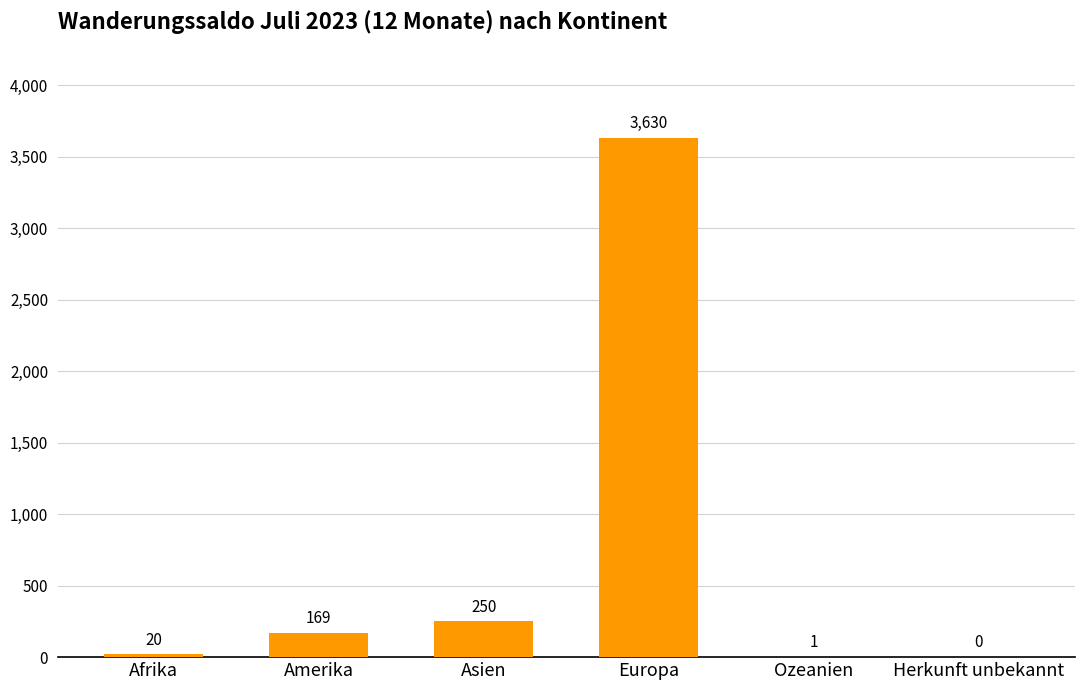

True or false: the data shows 250 at Asien.

True